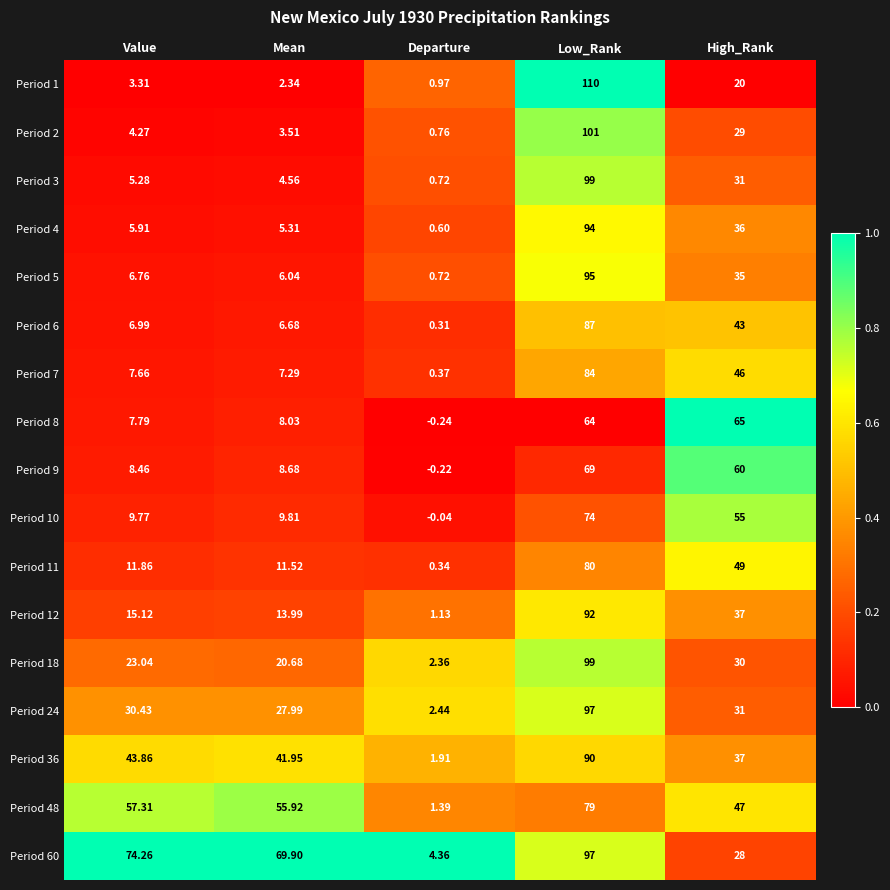

At how many categories does at least one series exceed 0?

5